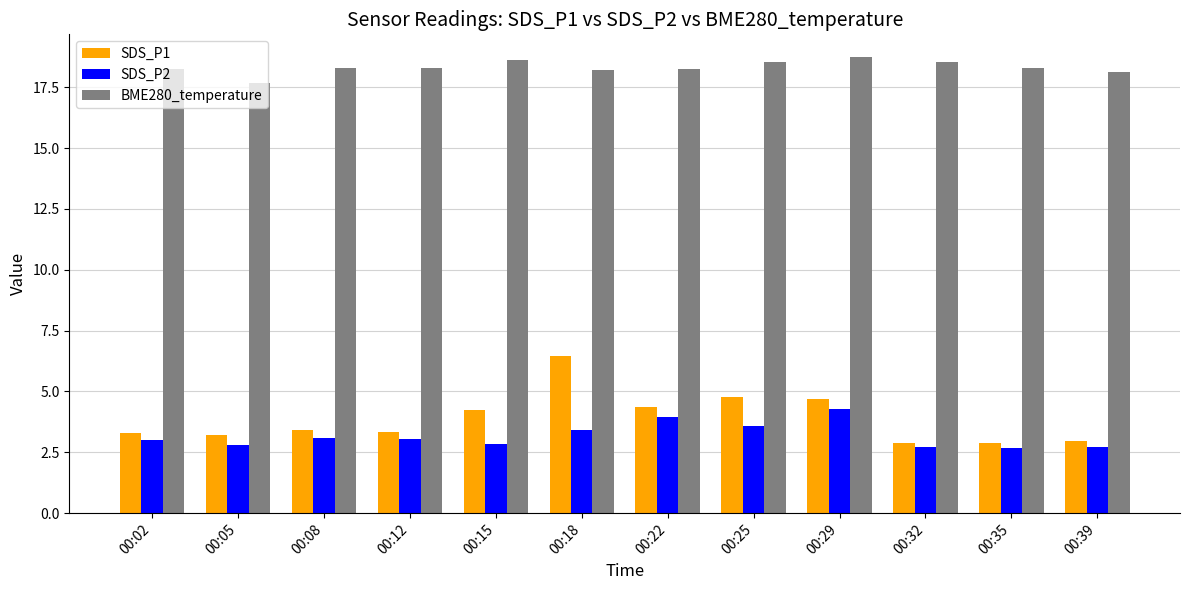

What is the highest value of the SDS_P1 series?

6.5